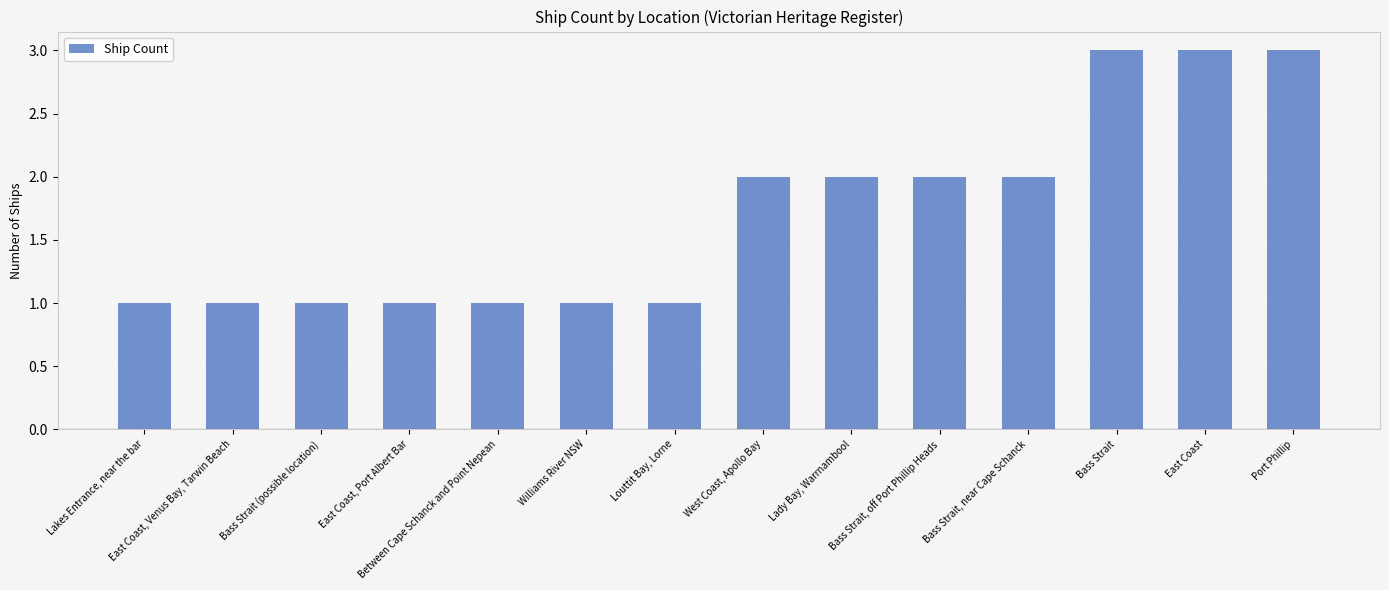

Reading left to right, what are all the values shown in this chart?

1	1	1	1	1	1	1	2	2	2	2	3	3	3